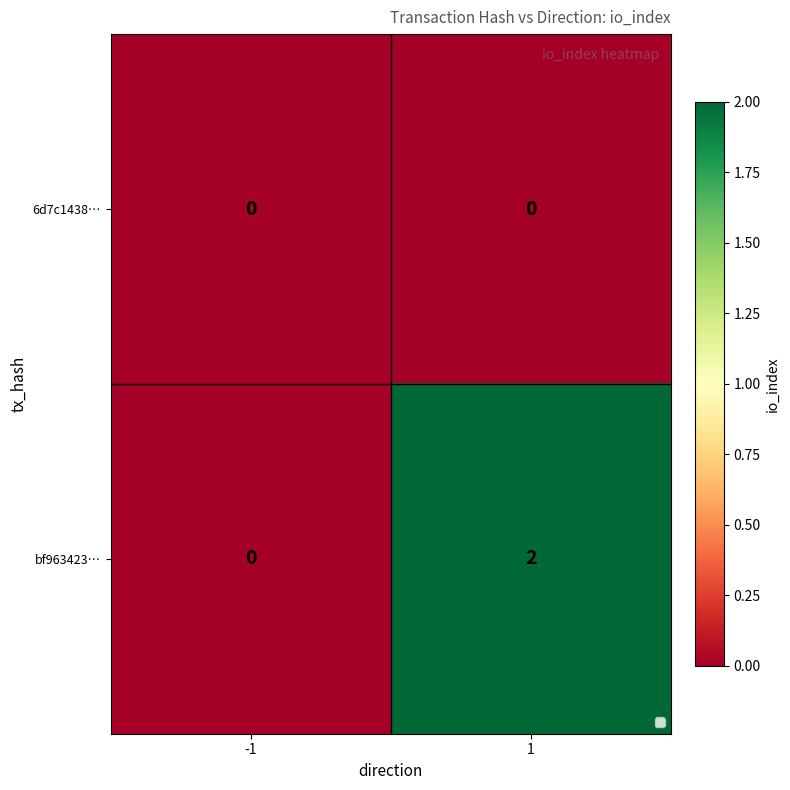

Rank the series at 1 from highest to lowest value.

bf963423…, 6d7c1438…